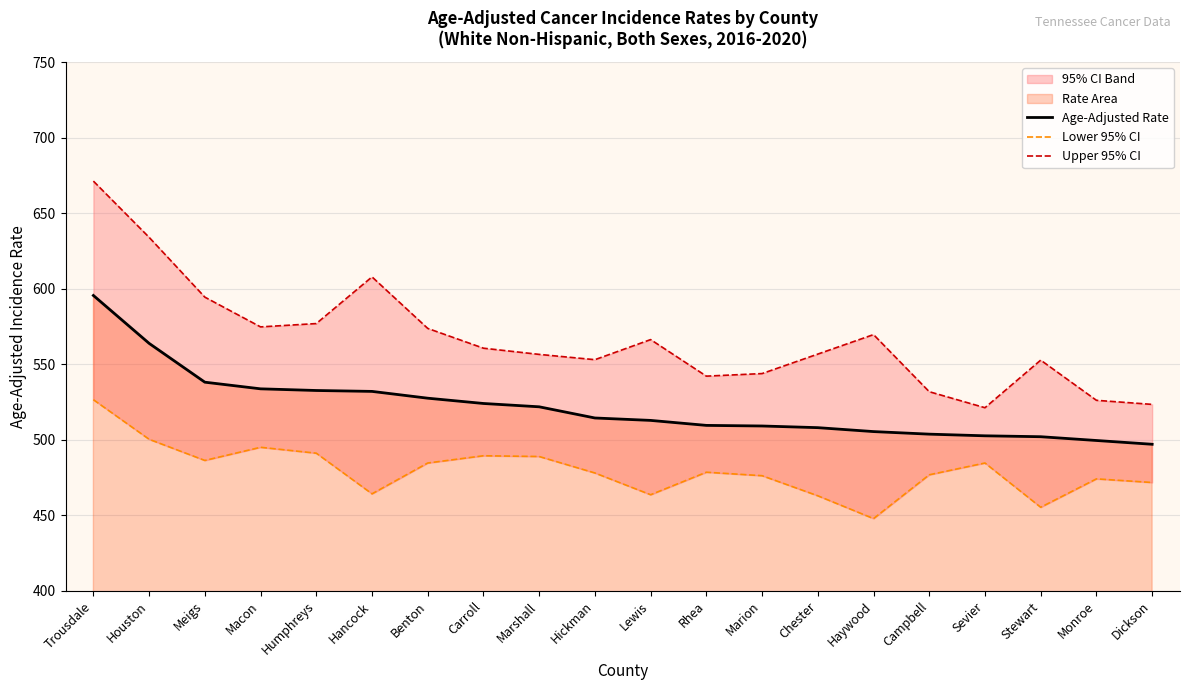

Rank the series at Stewart from highest to lowest value.

Upper 95% CI, Age-Adjusted Rate, Lower 95% CI